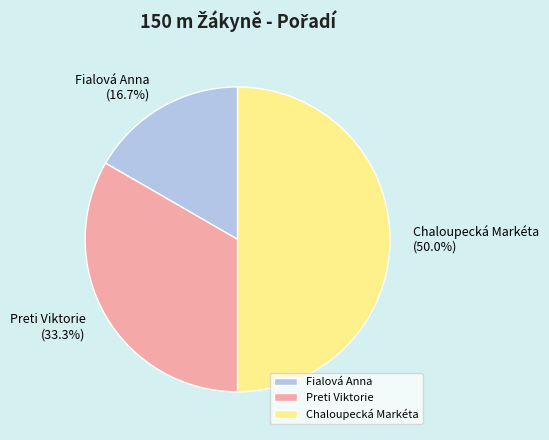

To the nearest percent, what is the difference between the largest and smallest slice percentages?

33%